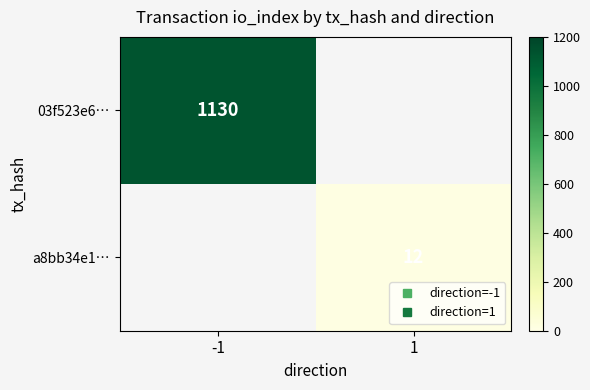

Which has a higher value, 1 or -1?

-1